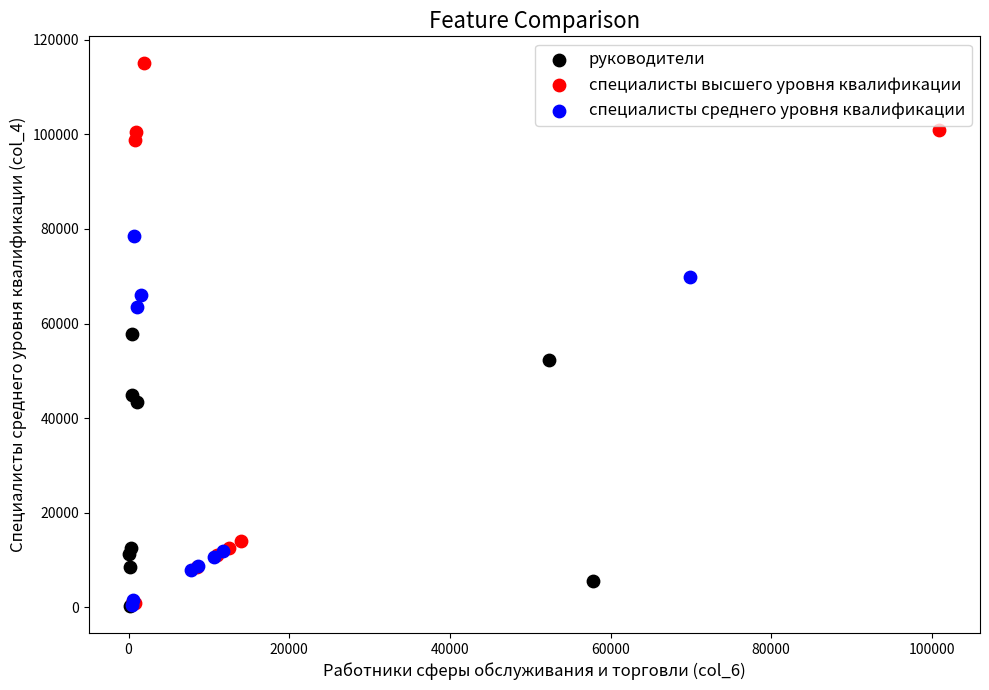

Which series contains the highest Y value?

специалисты высшего уровня квалификации